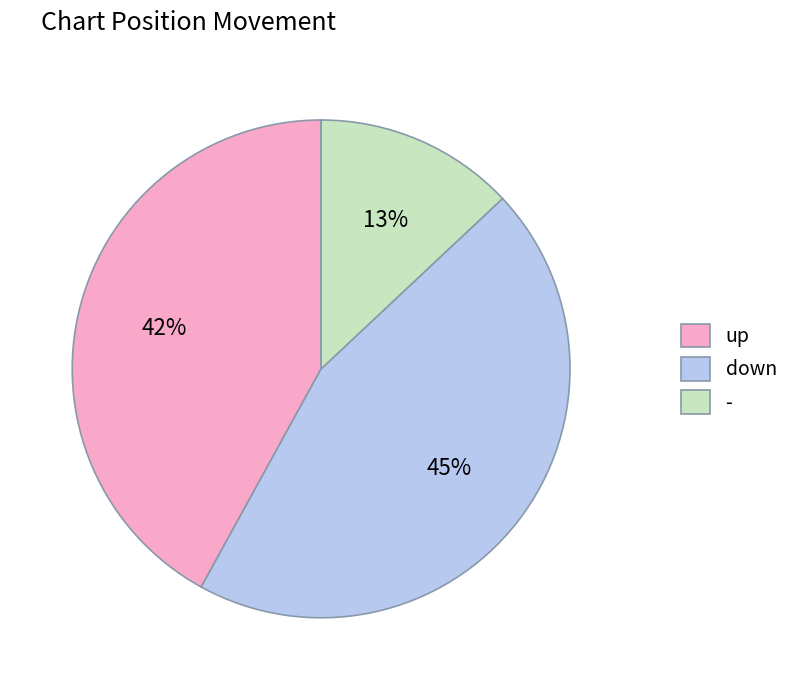

To the nearest percent, what is the difference between the up and - slice percentages?

29%